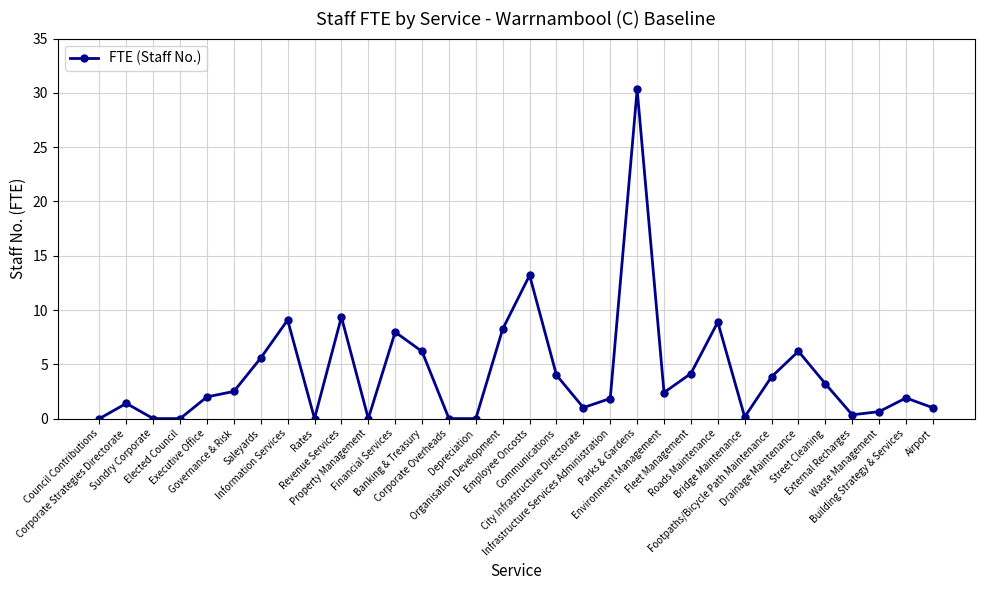

True or false: there are more than 0 points higher than both neighbors.

True